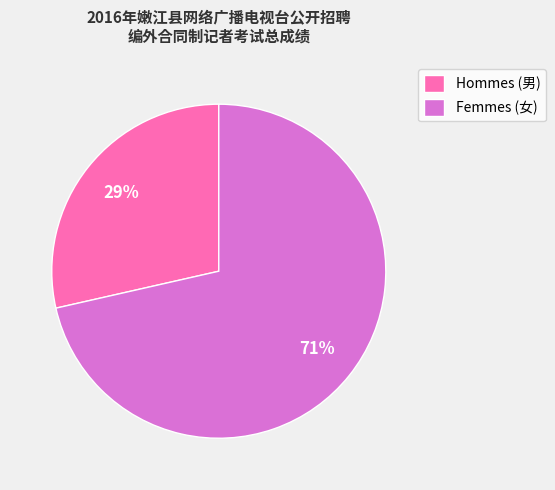

Does any single category account for the majority?

Yes